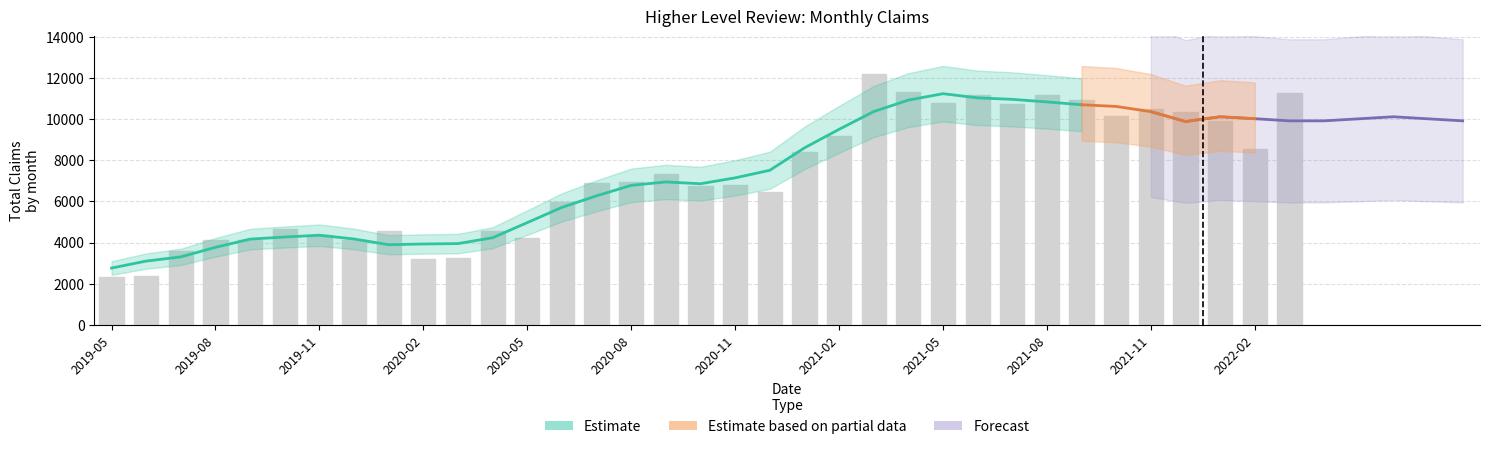

What is the difference between the Total Claims values at 2019-11 and 2021-07?

6381